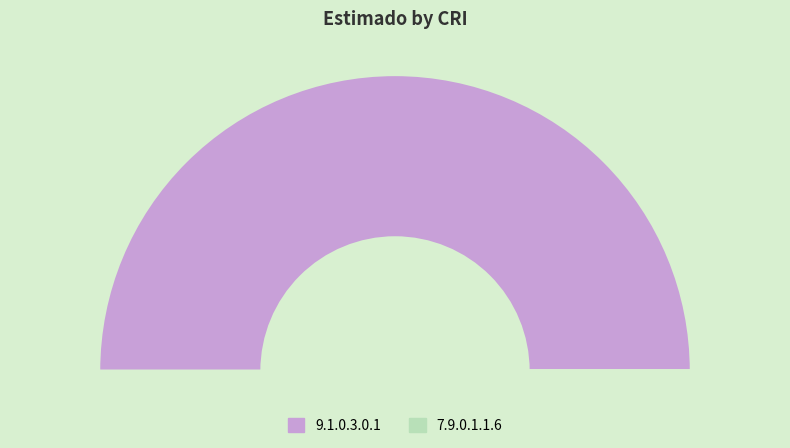

Is there any slice that represents more than half of the pie?

Yes